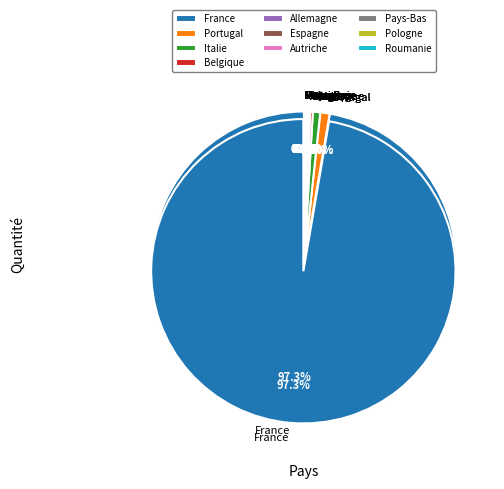

Which slice is the smallest?

Autriche